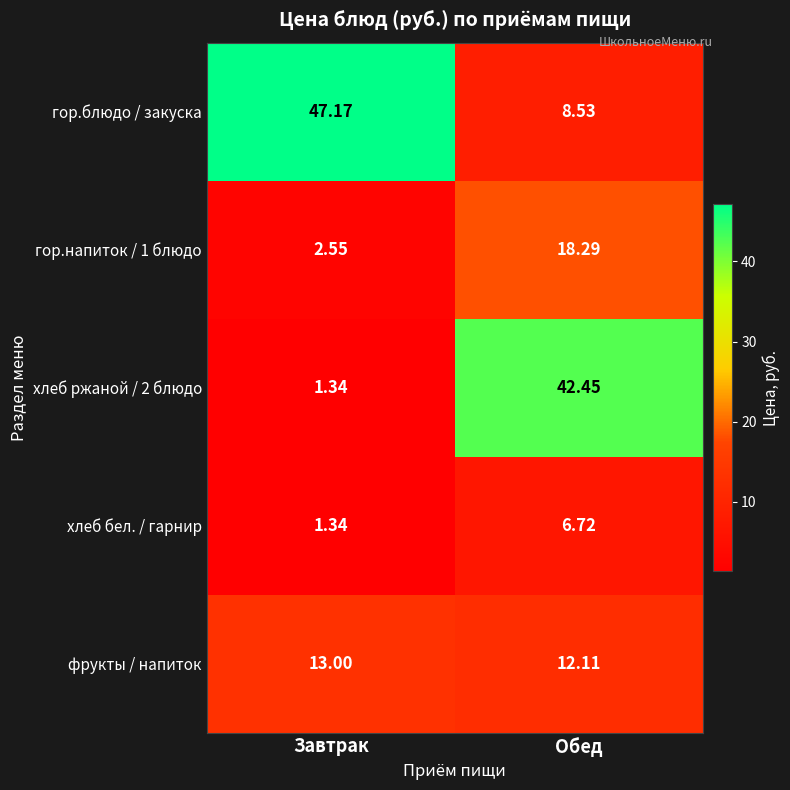

At which category does the chart reach its peak across all series?

Завтрак